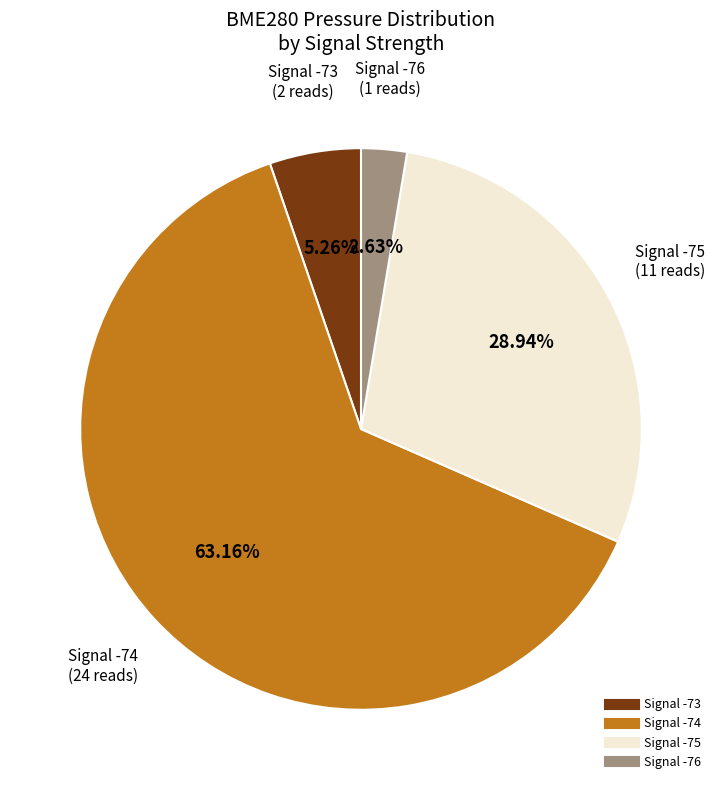

Is there a majority slice in this chart?

Yes